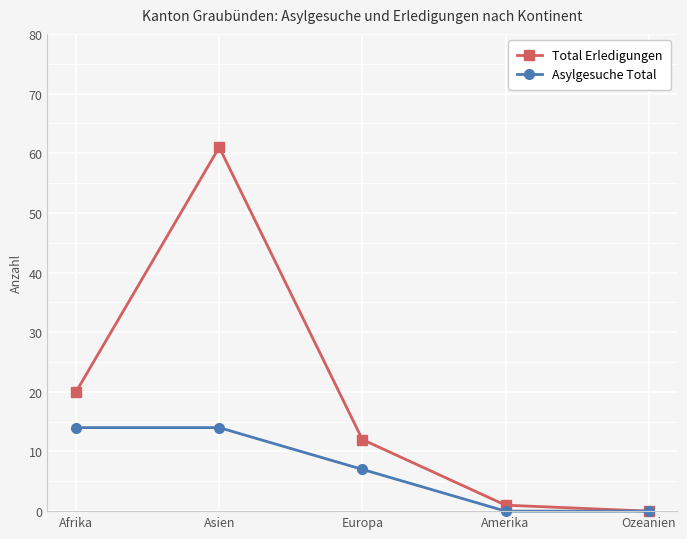

Which series changed the most between Europa and Amerika?

Total Erledigungen